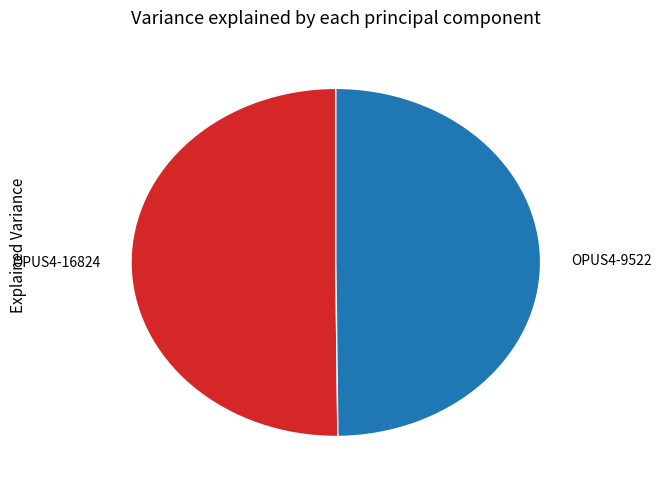

Combined, do OPUS4-9522 and OPUS4-16824 account for over 50%?

Yes